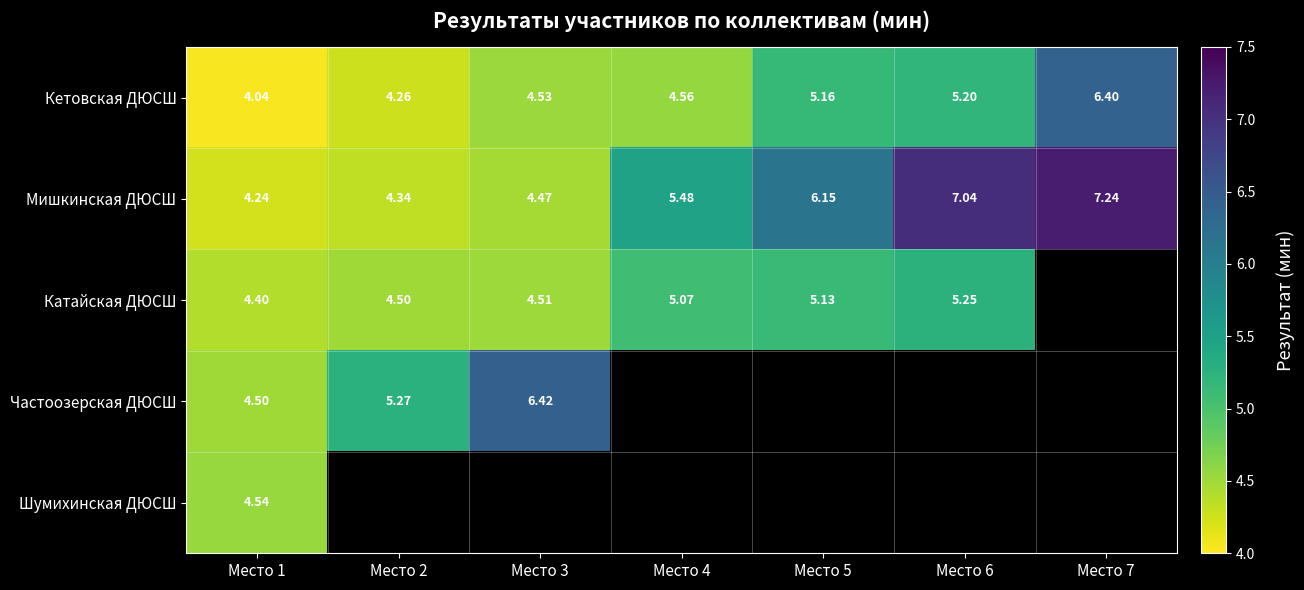

How many data points in Мишкинская ДЮСШ are above 5?

4